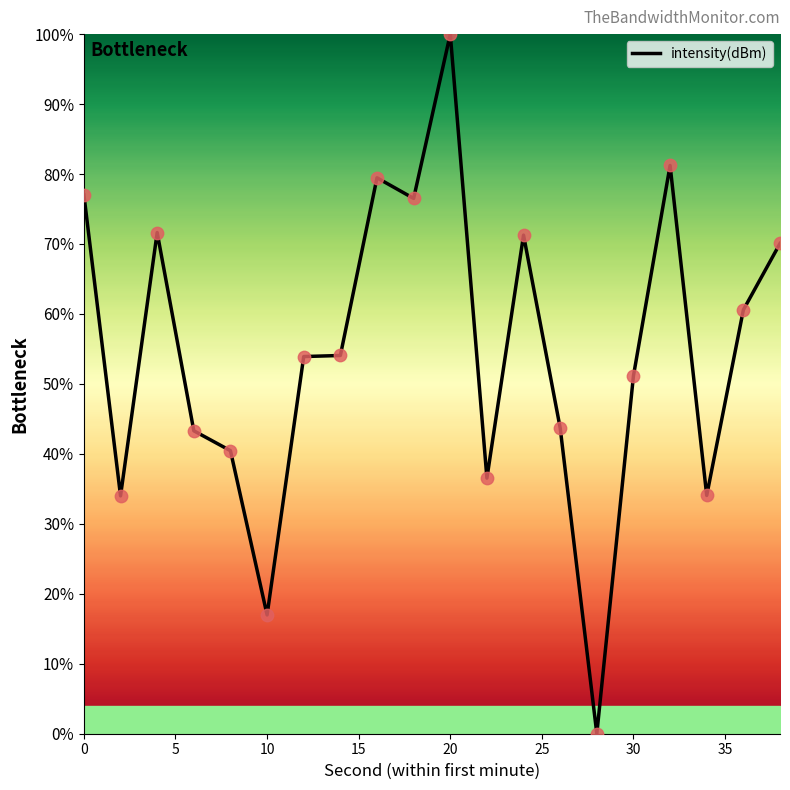

What is the maximum value shown in the chart?

100.0